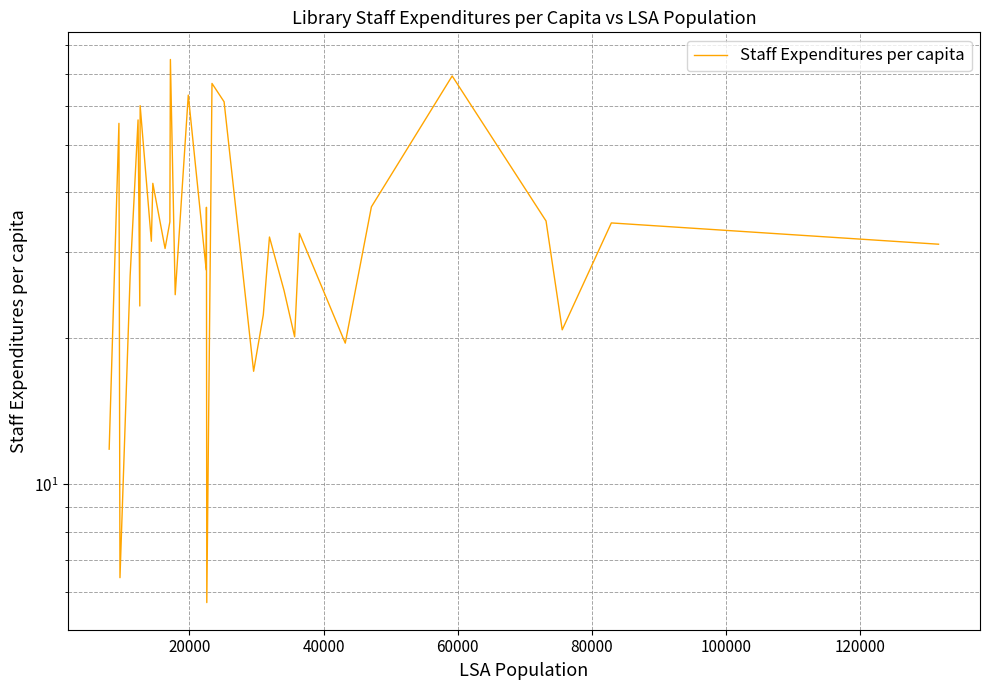

How many distinct data groups are displayed?

1